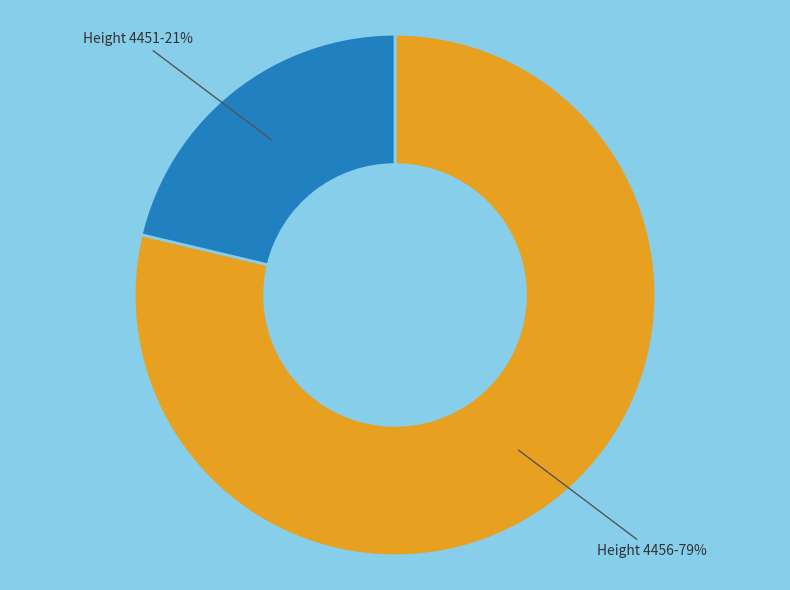

Which slice is the largest?

Height 4456